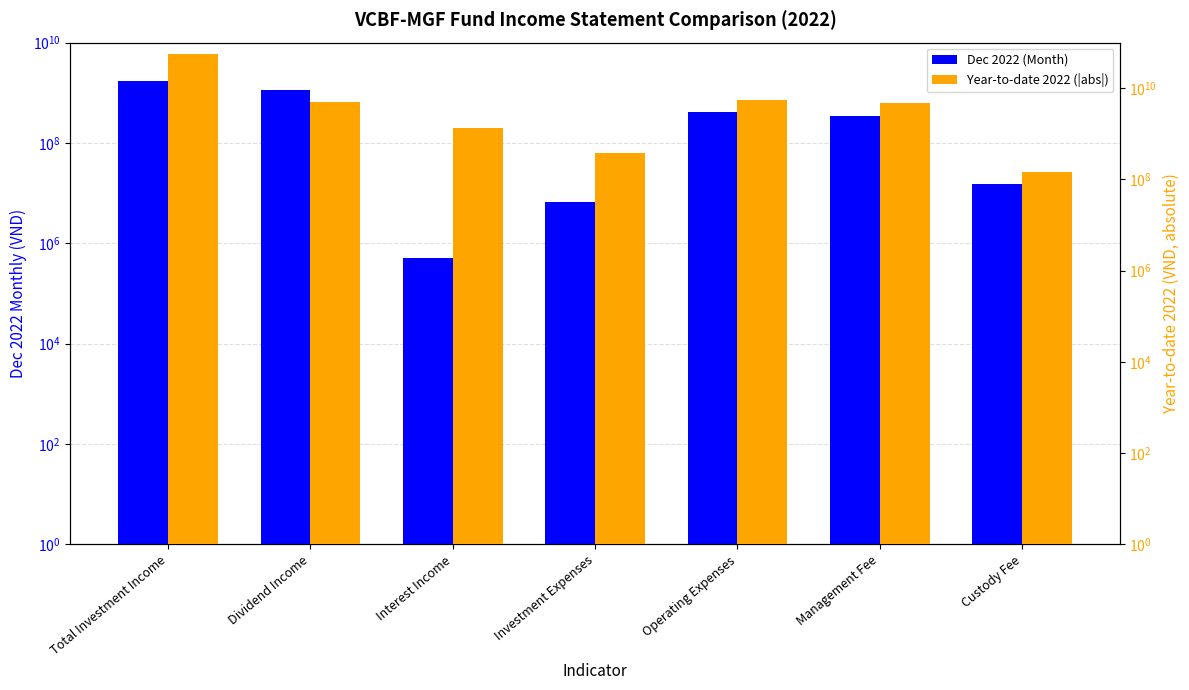

At how many categories does at least one series exceed 54433156233?

1